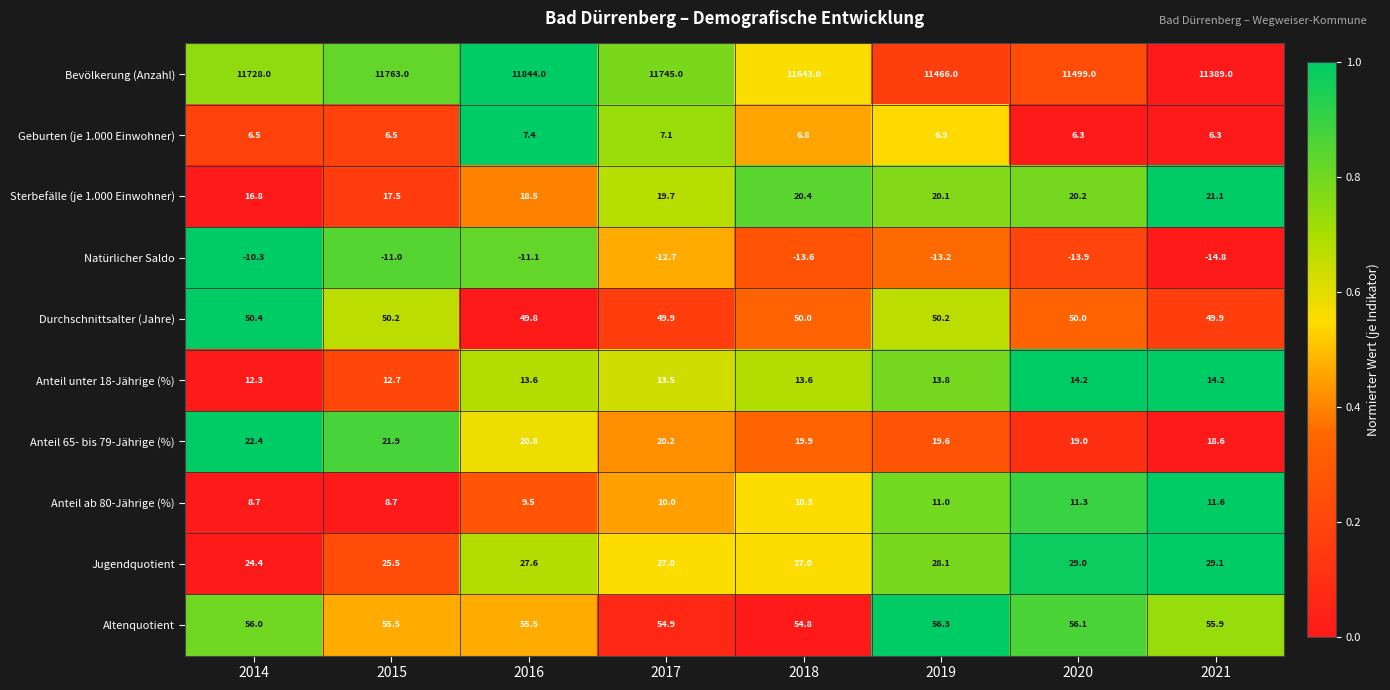

What is the difference between the maximum and minimum values in the Geburten (je 1.000 Einwohner) series?

1.1